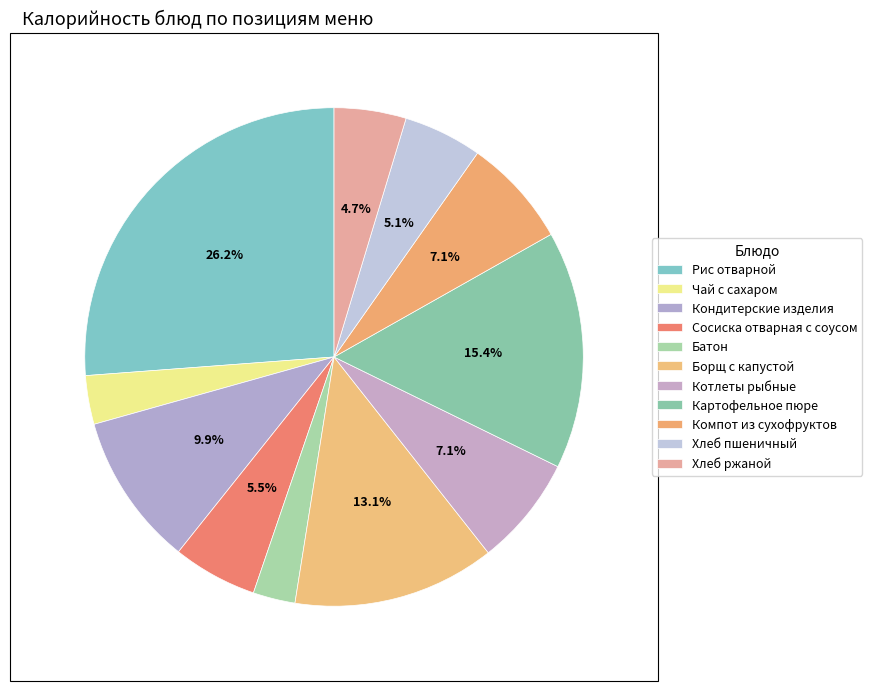

Is there a majority slice in this chart?

No